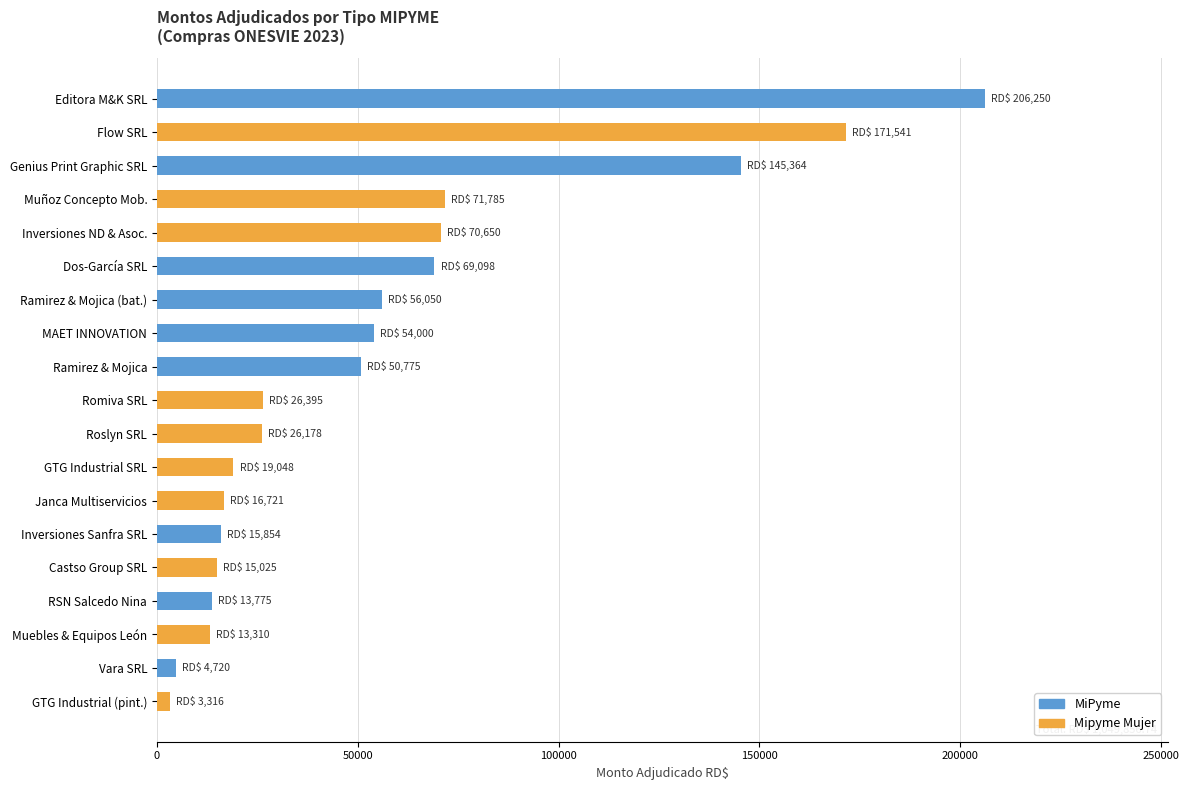

Reading right to left, transcribe all the data shown in this chart.

MiPyme: 206250.0	0.0	145364.2	0.0	0.0	69097.8	56050.0	54000.1	50775.4	0.0	0.0	0.0	0.0	15854.5	0.0	13775.0	0.0	4720.0	0.0
Mipyme Mujer: 0.0	171541.3	0.0	71785.3	70650.1	0.0	0.0	0.0	0.0	26394.5	26178.3	19048.5	16720.6	0.0	15024.9	0.0	13310.4	0.0	3315.8